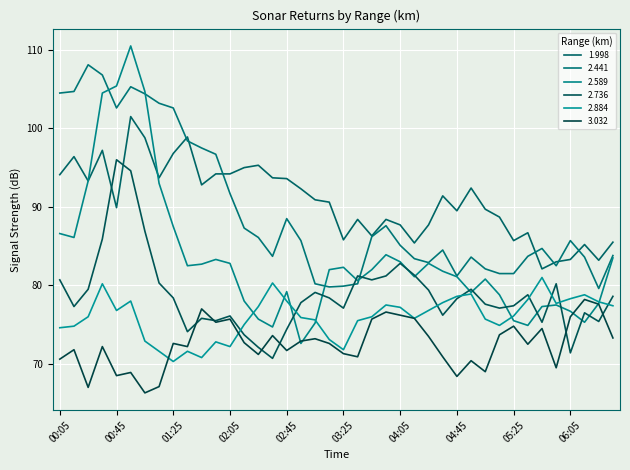

At which label is 1.998 closest to 91?

03:05